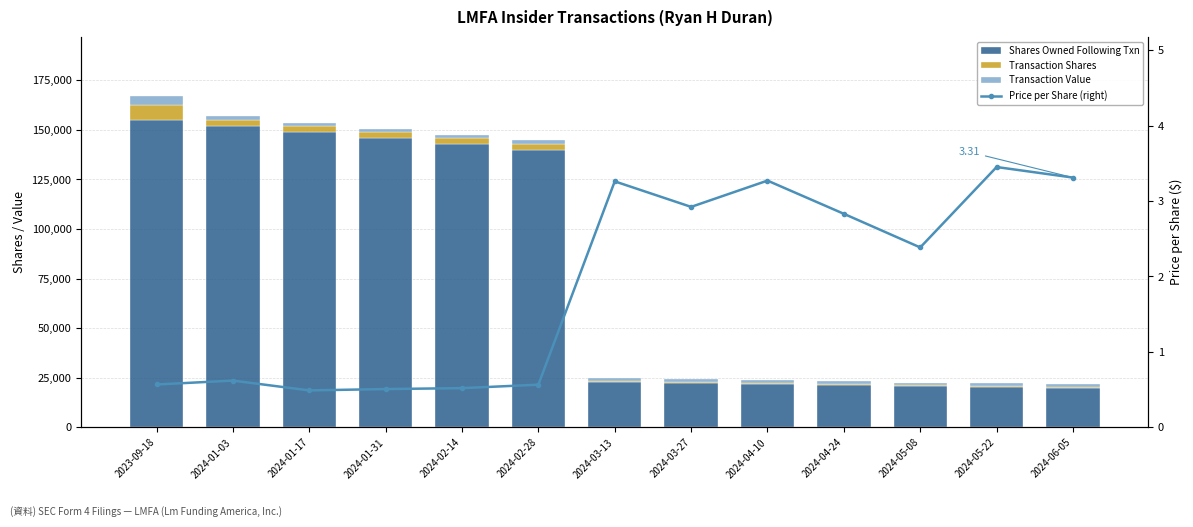

Between 2024-03-27 and 2024-05-08, which is larger?

2024-03-27